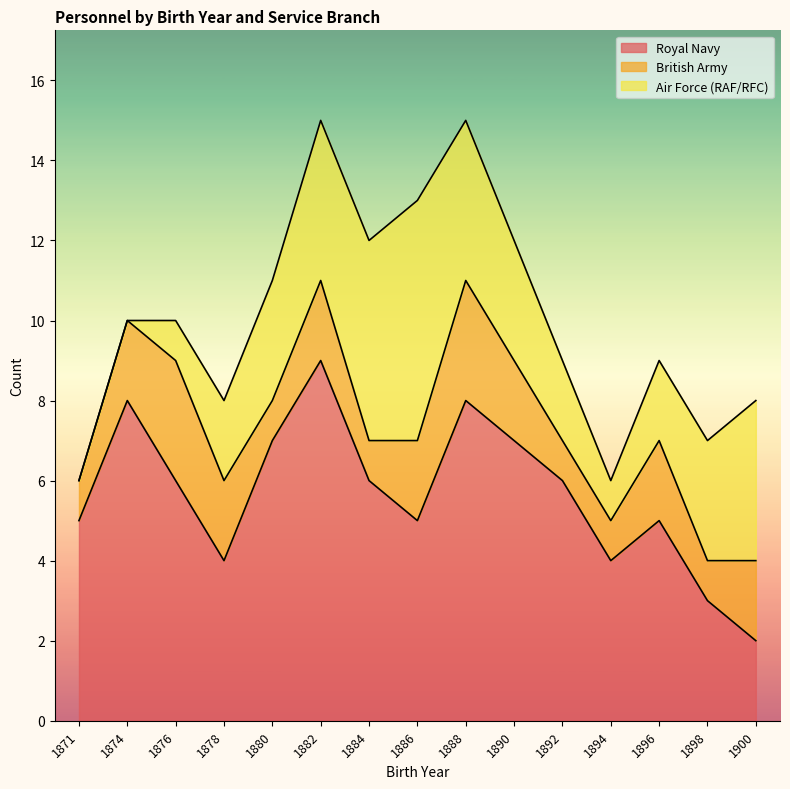

The value of Air Force (RAF/RFC) at 1874 is 0. True or false?

True